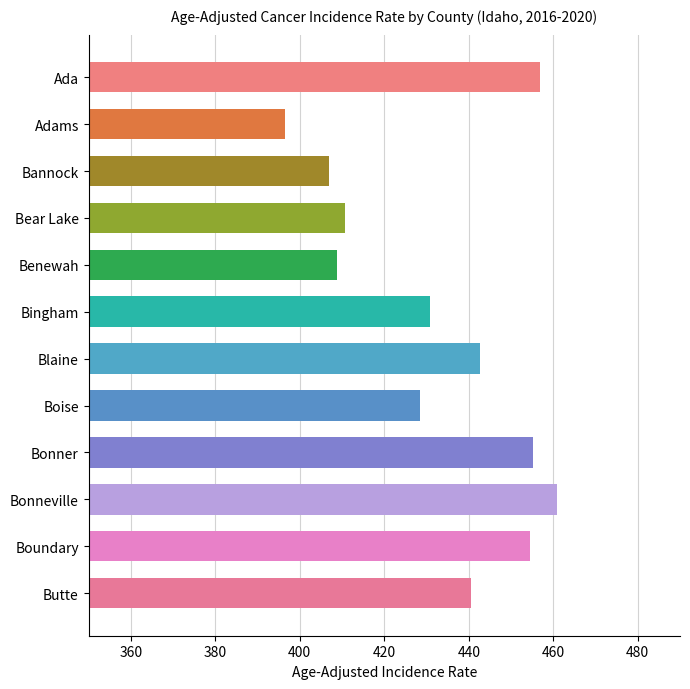

How many values are below 440?

6